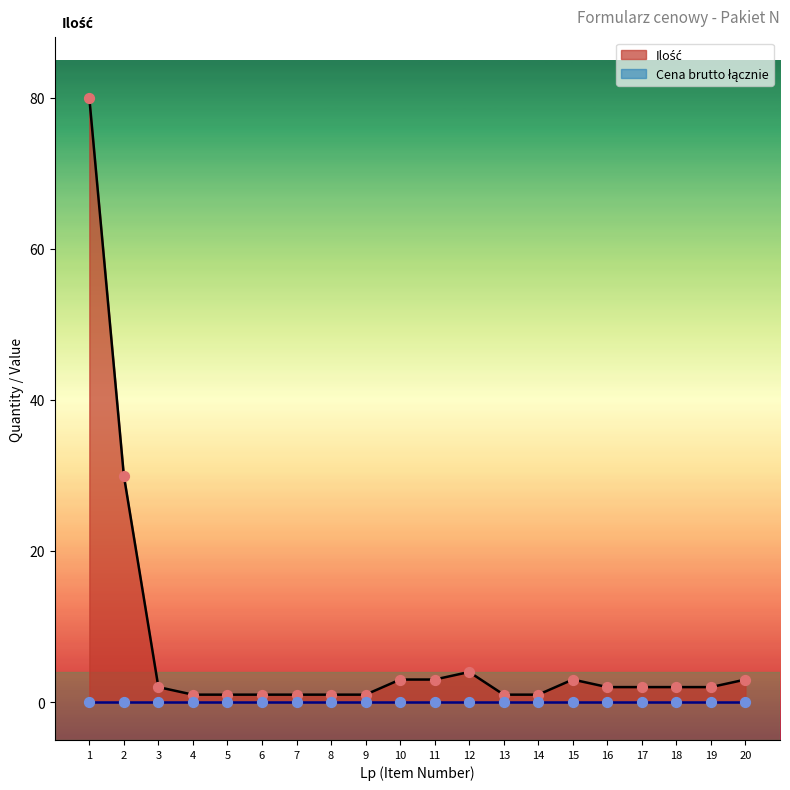

What is the ratio of the value at 14 to the value at 10?

0.3